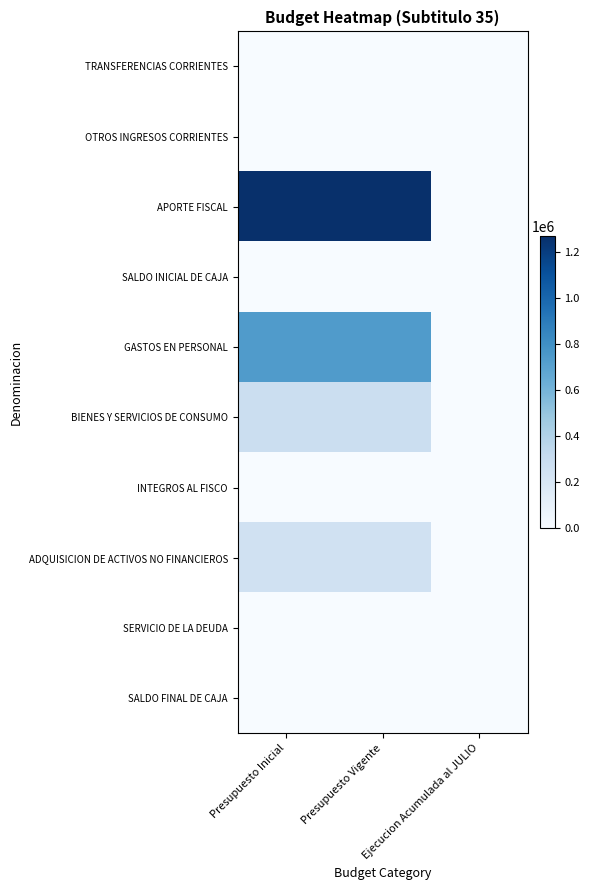

Which label corresponds to the smallest value in the chart?

Ejecucion Acumulada al JULIO